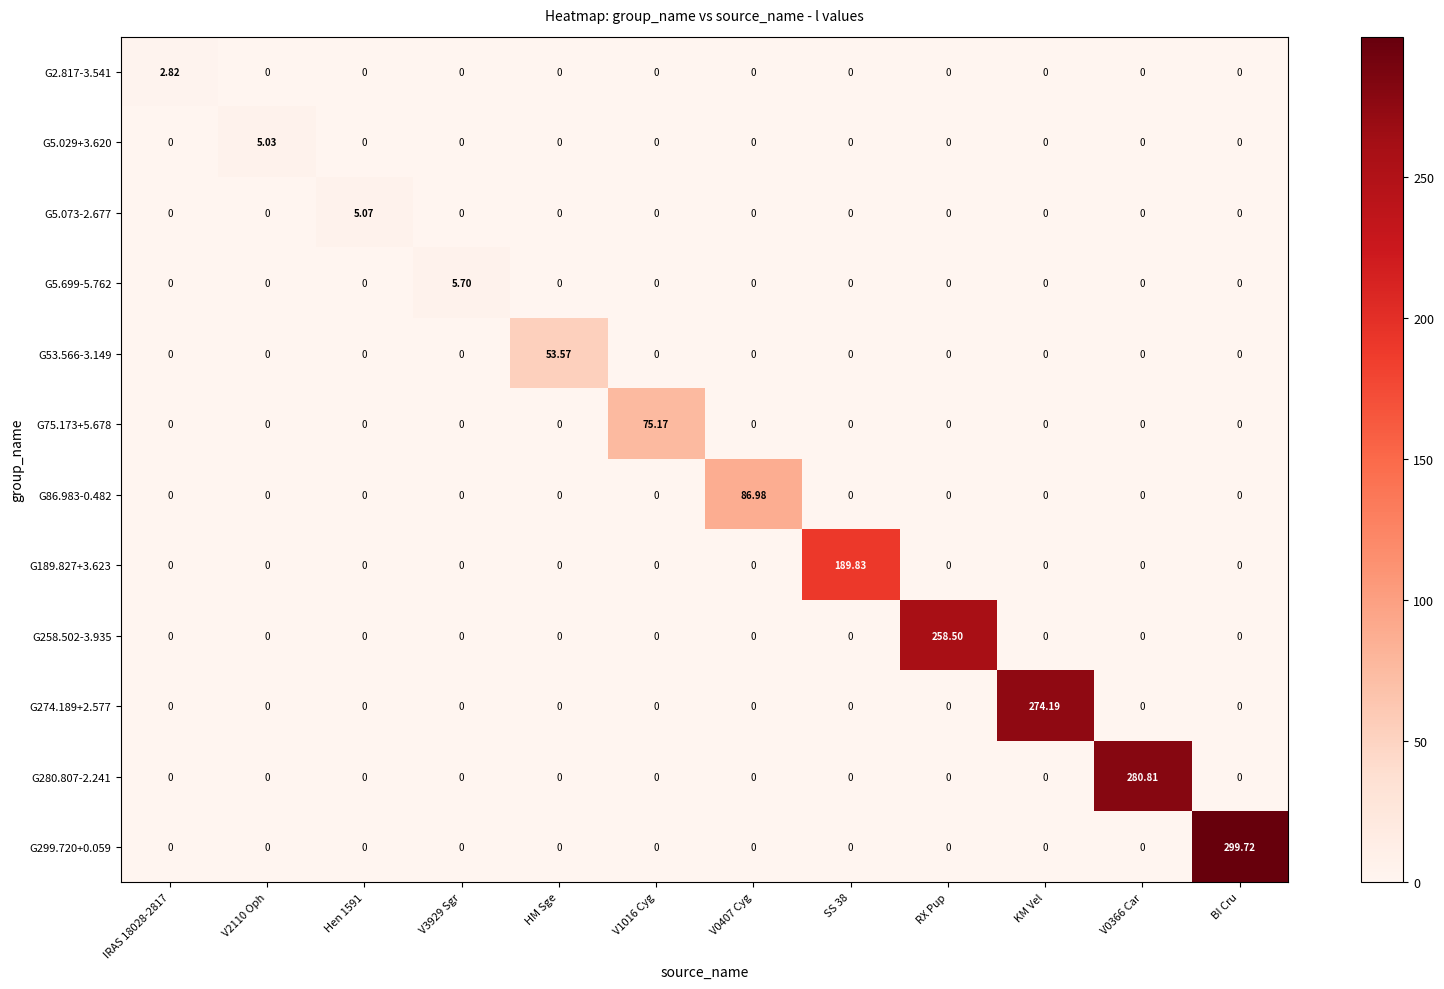

At which category is the sum across all series the highest?

BI Cru